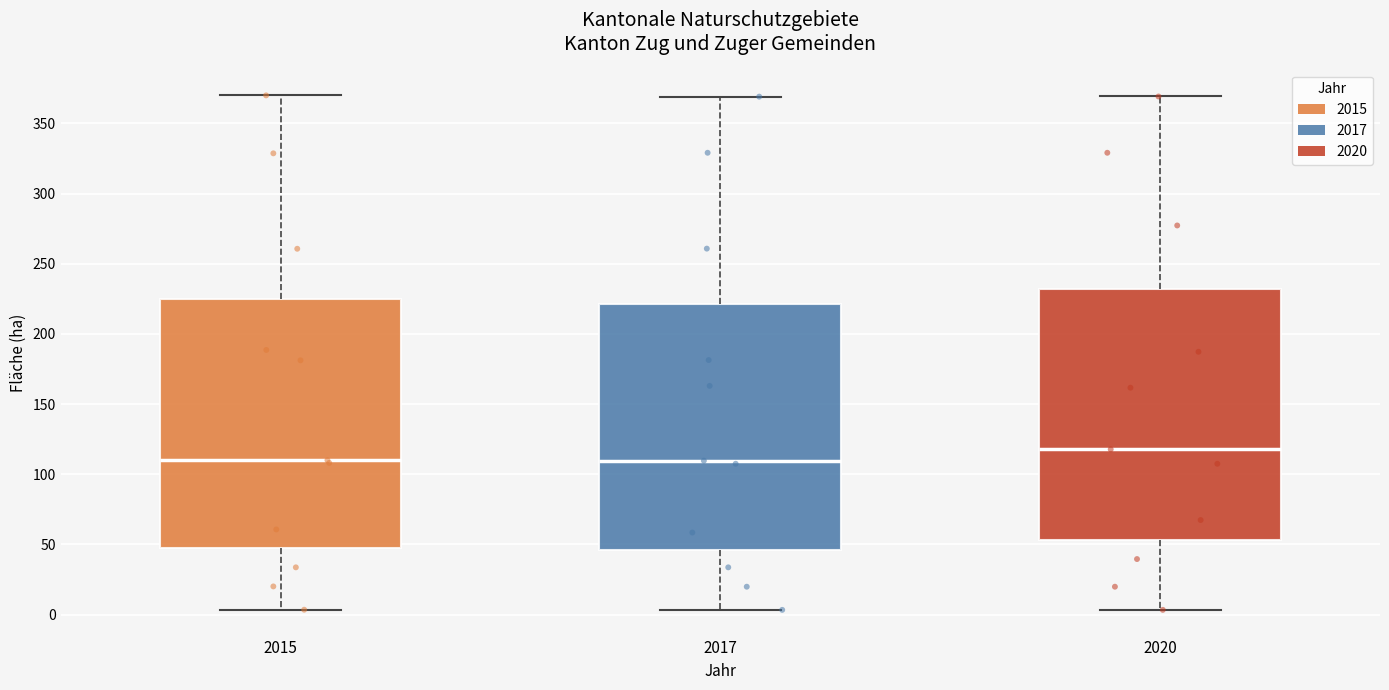

Which box's median line is the highest?

2020